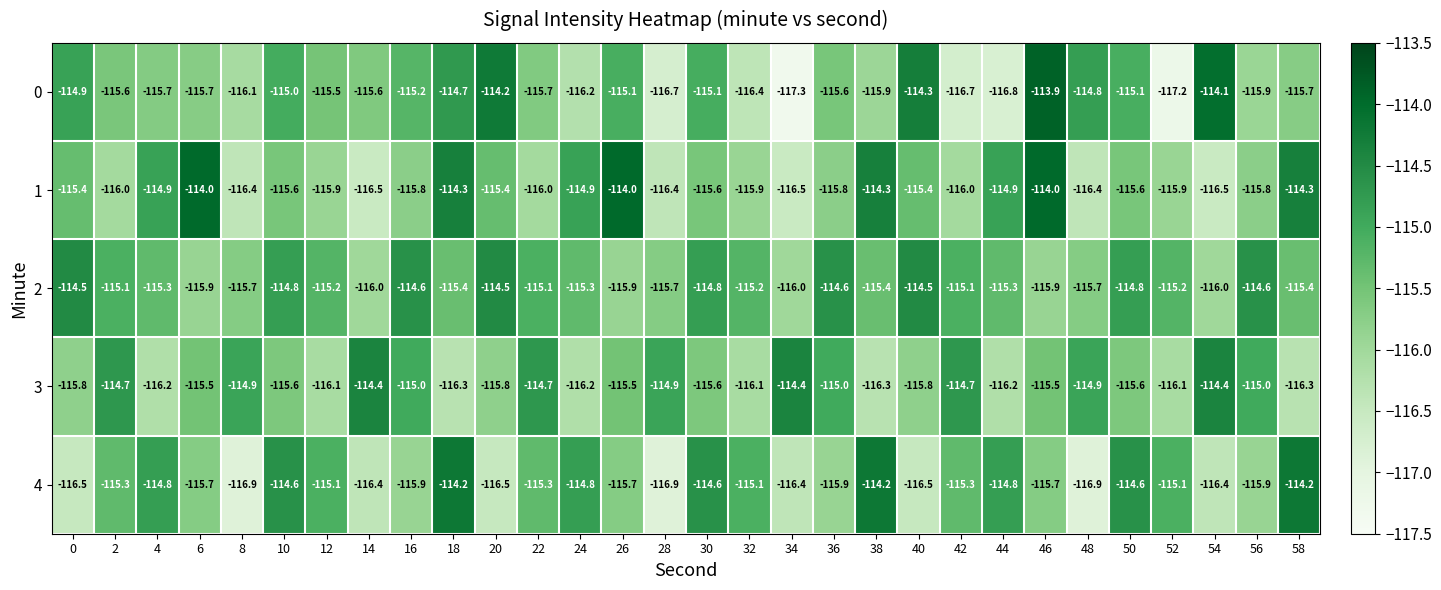

At which category does the chart reach its minimum across all series?

34